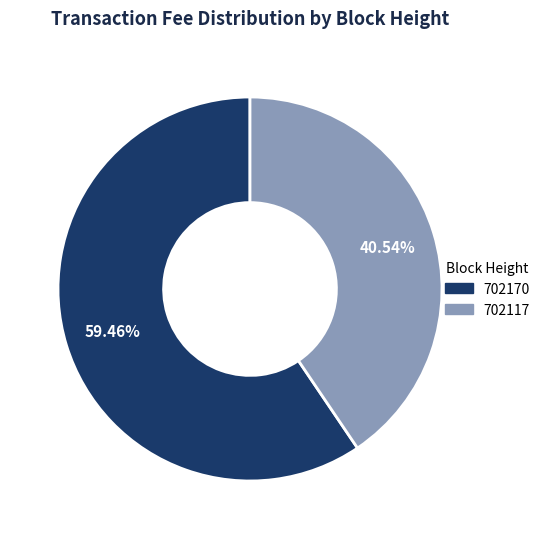

The 702117 slice represents 41% of the pie. True or false?

True